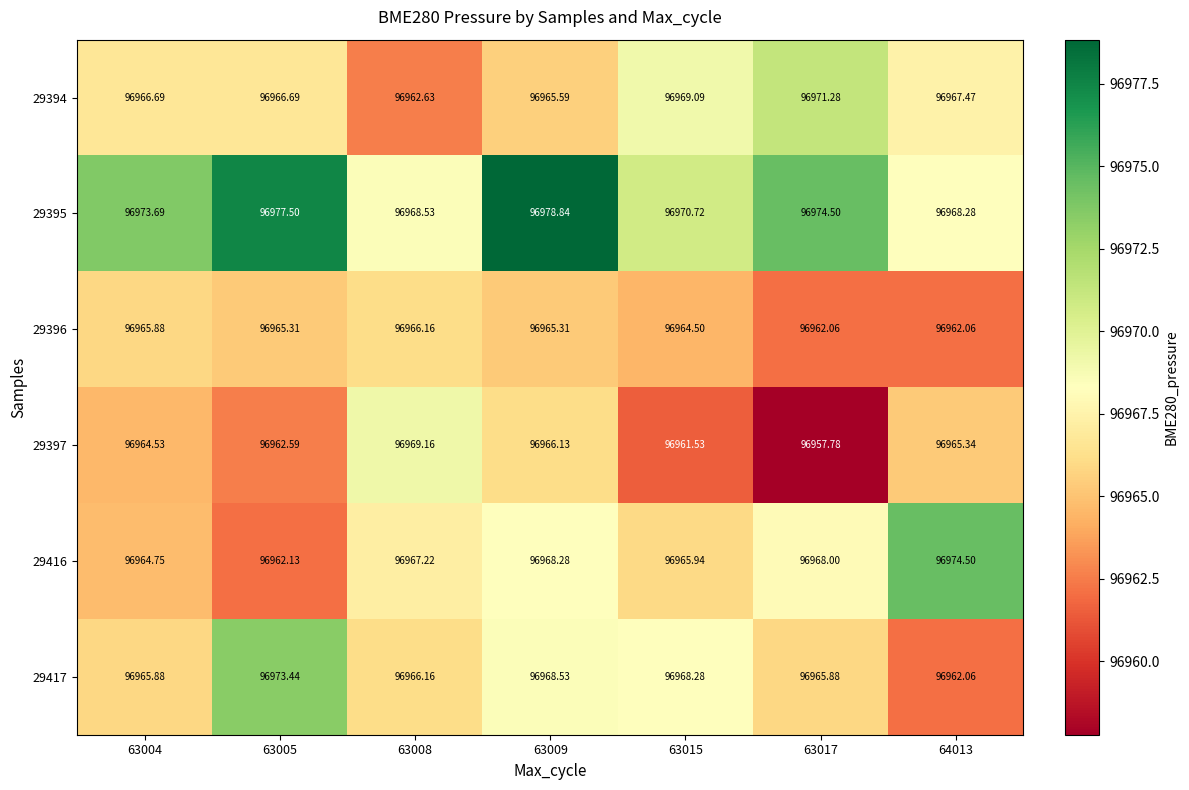

Which series has the largest range (max minus min)?

29416